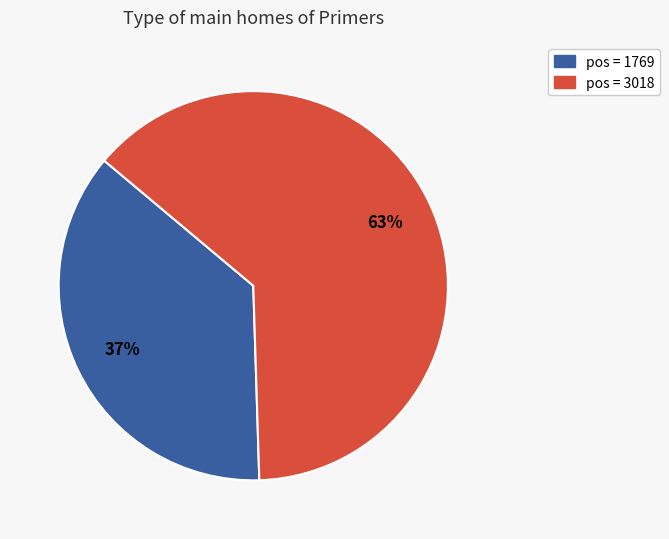

Is there any slice that represents more than half of the pie?

Yes